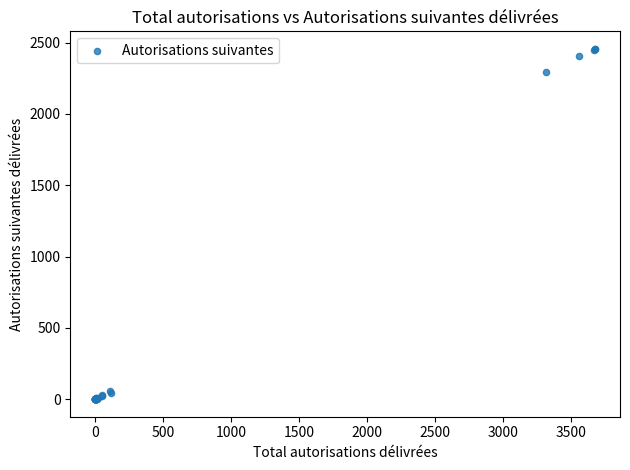

What Y value in the scatter plot is closest to 1228?

2291